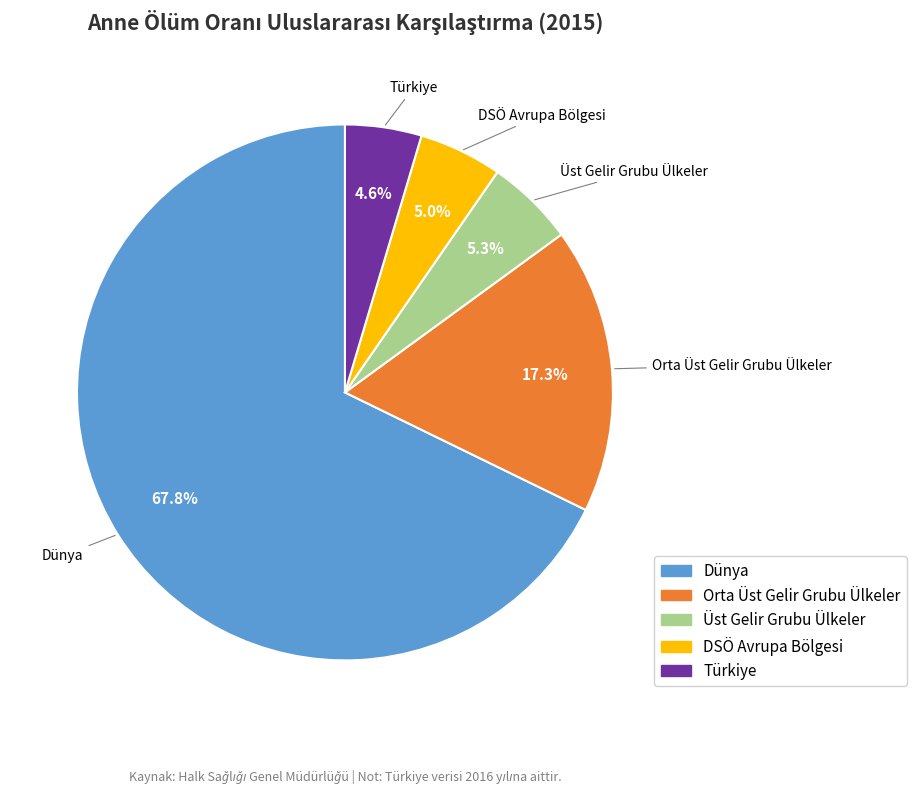

Count the number of slices in the pie.

5